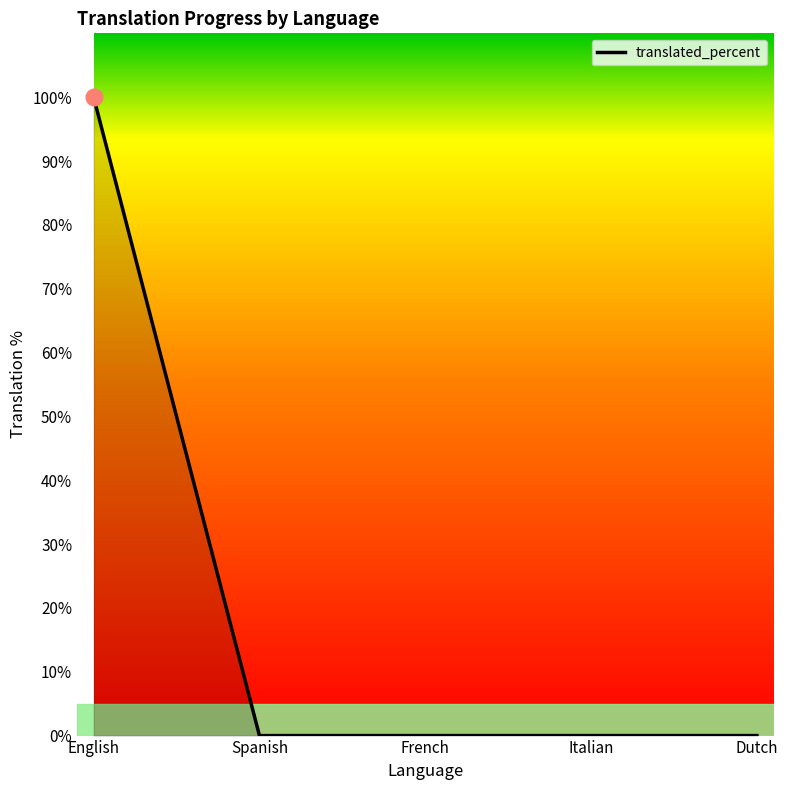

Is it true that the value at French is 0?

True